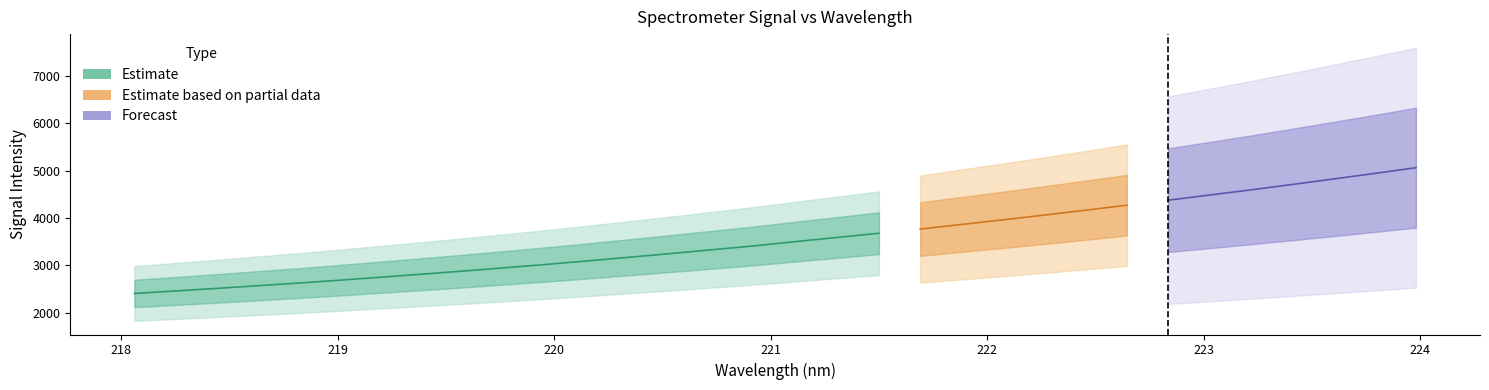

How many values are below 3503?

16